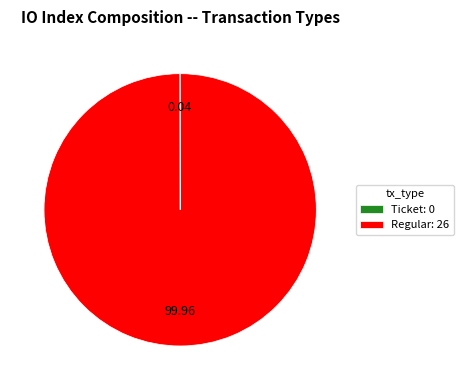

Is there any slice that represents more than half of the pie?

Yes